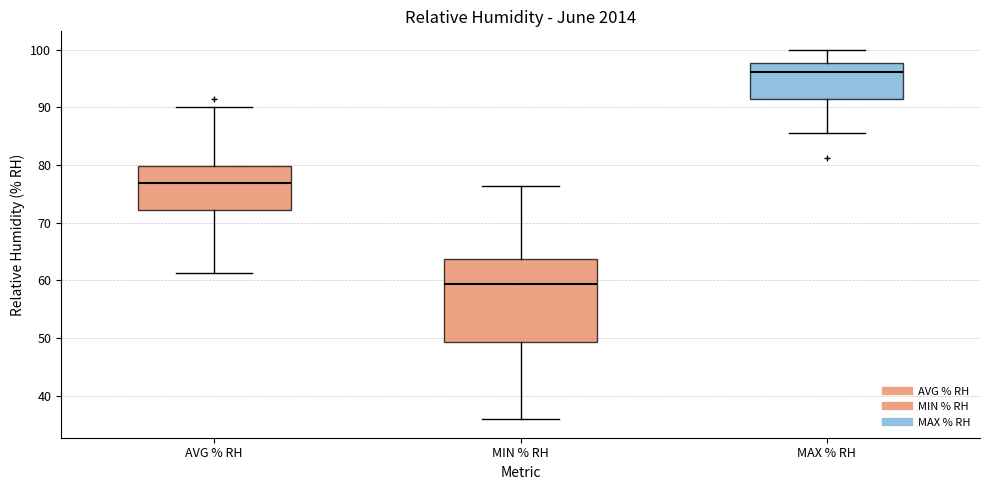

Reading left to right, read every box against the y-axis: the position of its median line, the range the box covers, and the ends of its whiskers. The values are not printed on the chart, so give them approximately, as read against the axis.

AVG % RH: median 77, box 72 to 80, whiskers 61 to 90
MIN % RH: median 59, box 49 to 64, whiskers 36 to 76
MAX % RH: median 96, box 91 to 98, whiskers 86 to 100